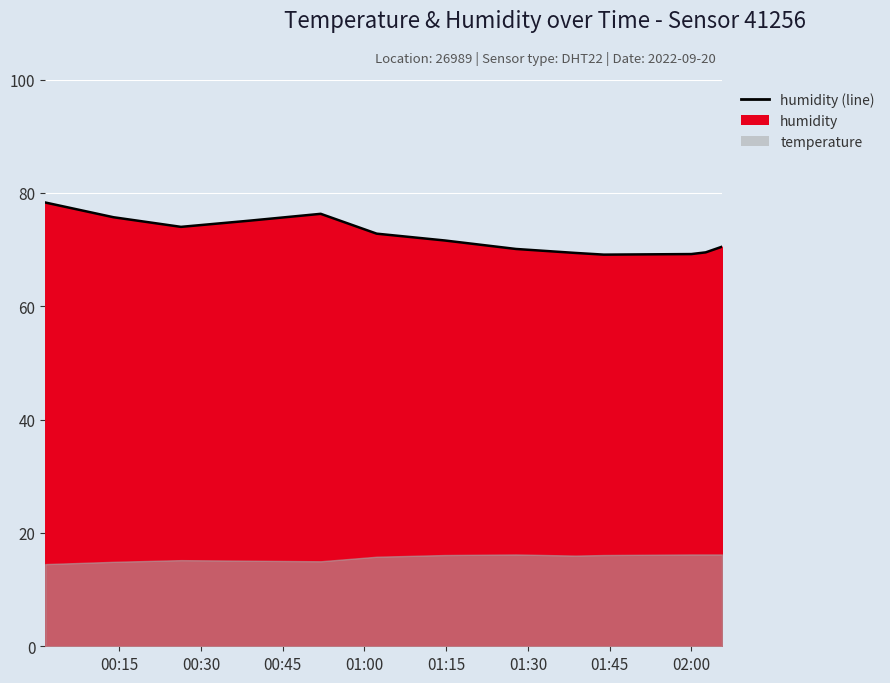

What position from the right is 01:30?

8